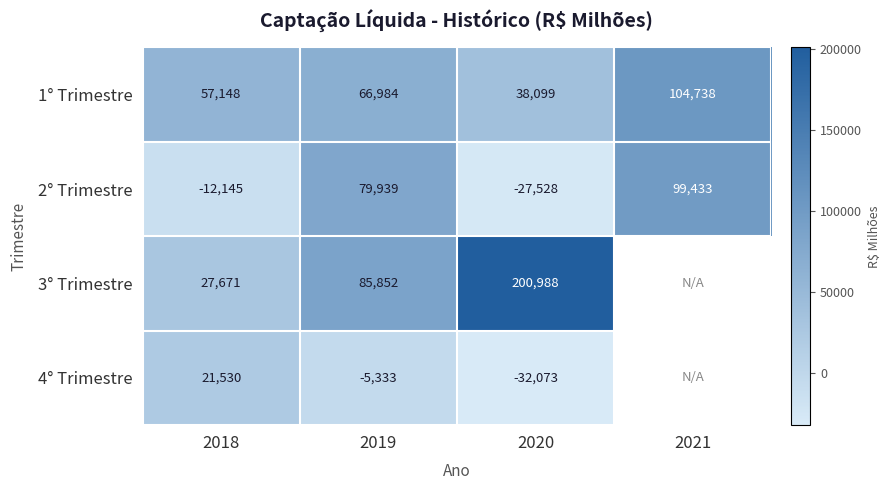

What is the total value across all series at 2019?

227442.0